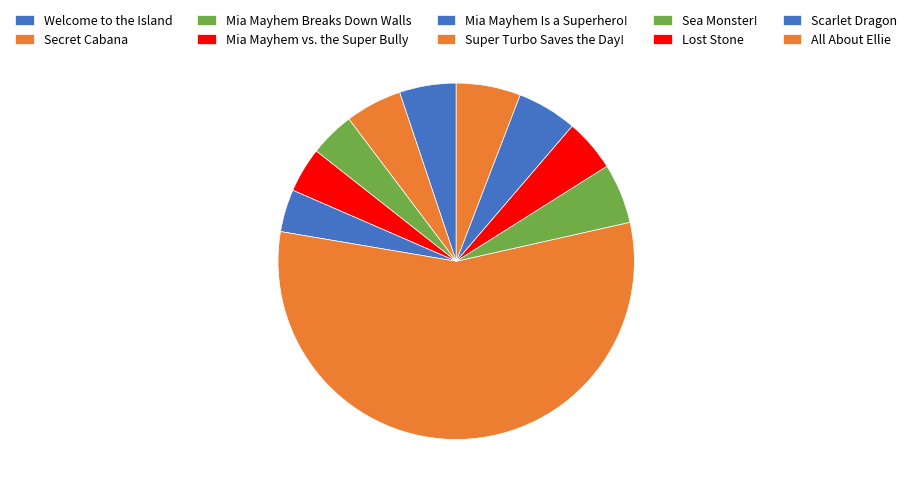

Which slice is the smallest?

Mia Mayhem Is a Superhero!